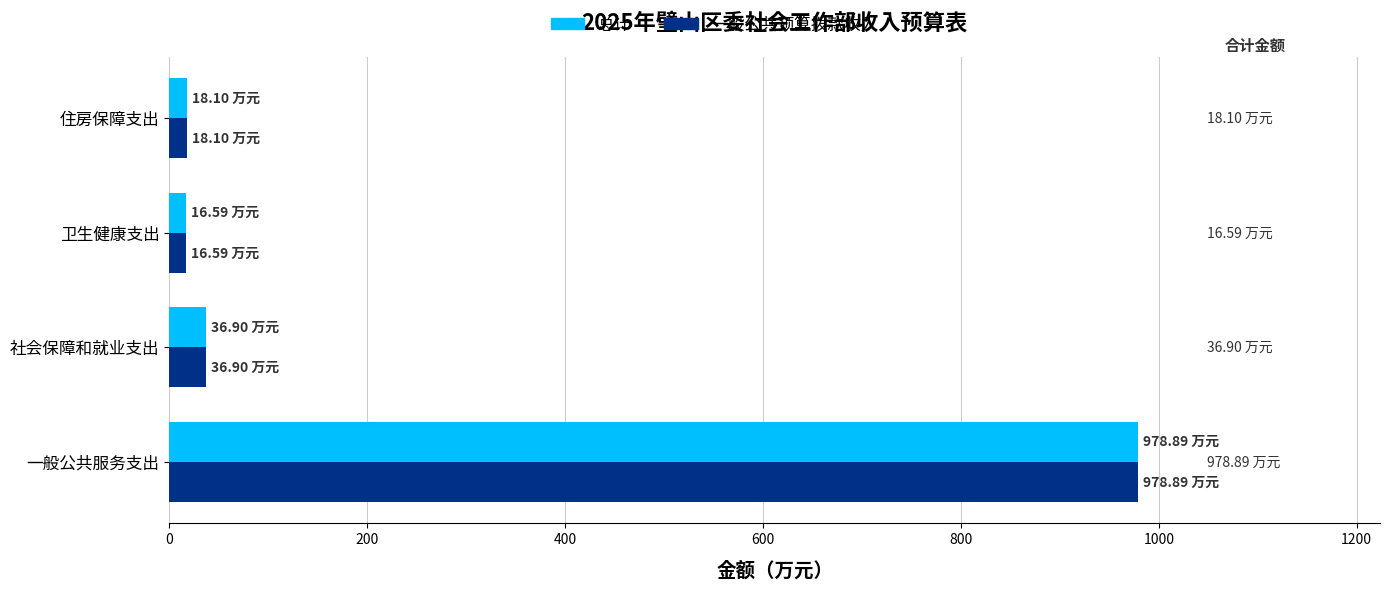

At which label is 总计 closest to 497?

社会保障和就业支出